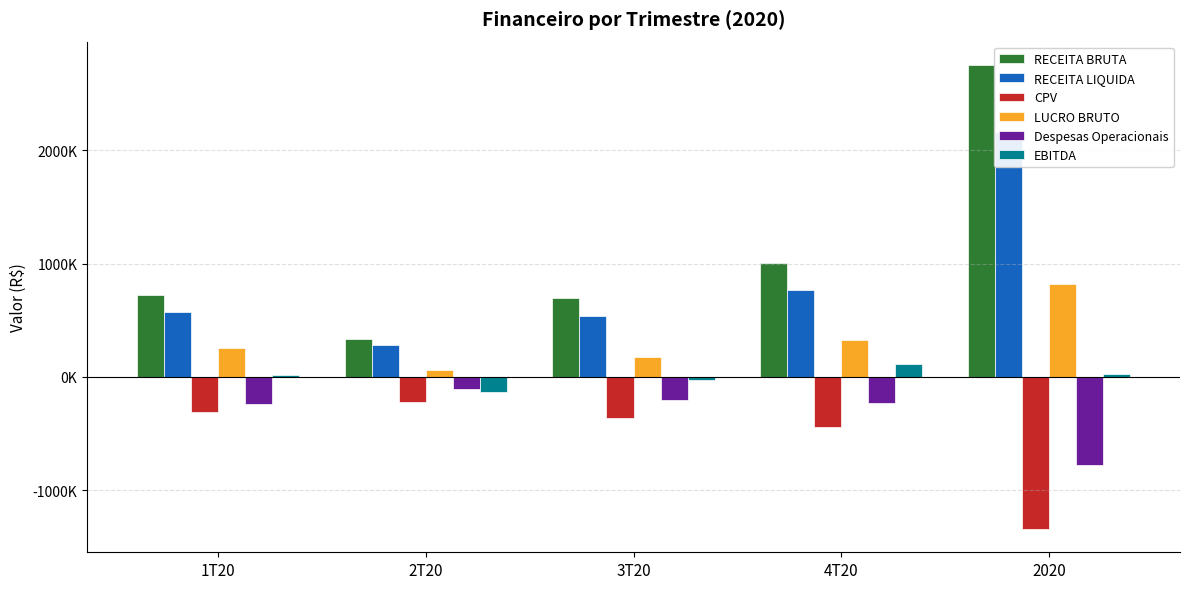

How many values in the RECEITA LIQUIDA series exceed 571775?

3